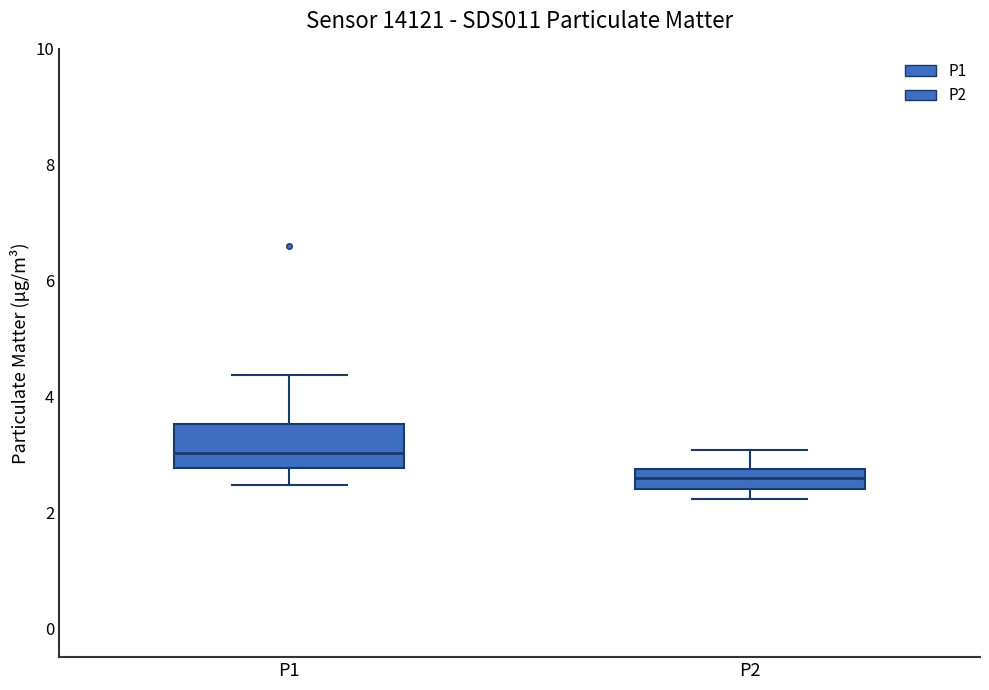

Reading left to right, transcribe this box plot: for each box, give where its median line is, the range the box spans, and where its two whiskers end, as read against the y-axis. The values are not printed on the chart, so give them approximately, as read against the axis.

P1: median 3.0, box 2.8 to 3.6, whiskers 2.4 to 4.4
P2: median 2.6, box 2.4 to 2.8, whiskers 2.2 to 3.0